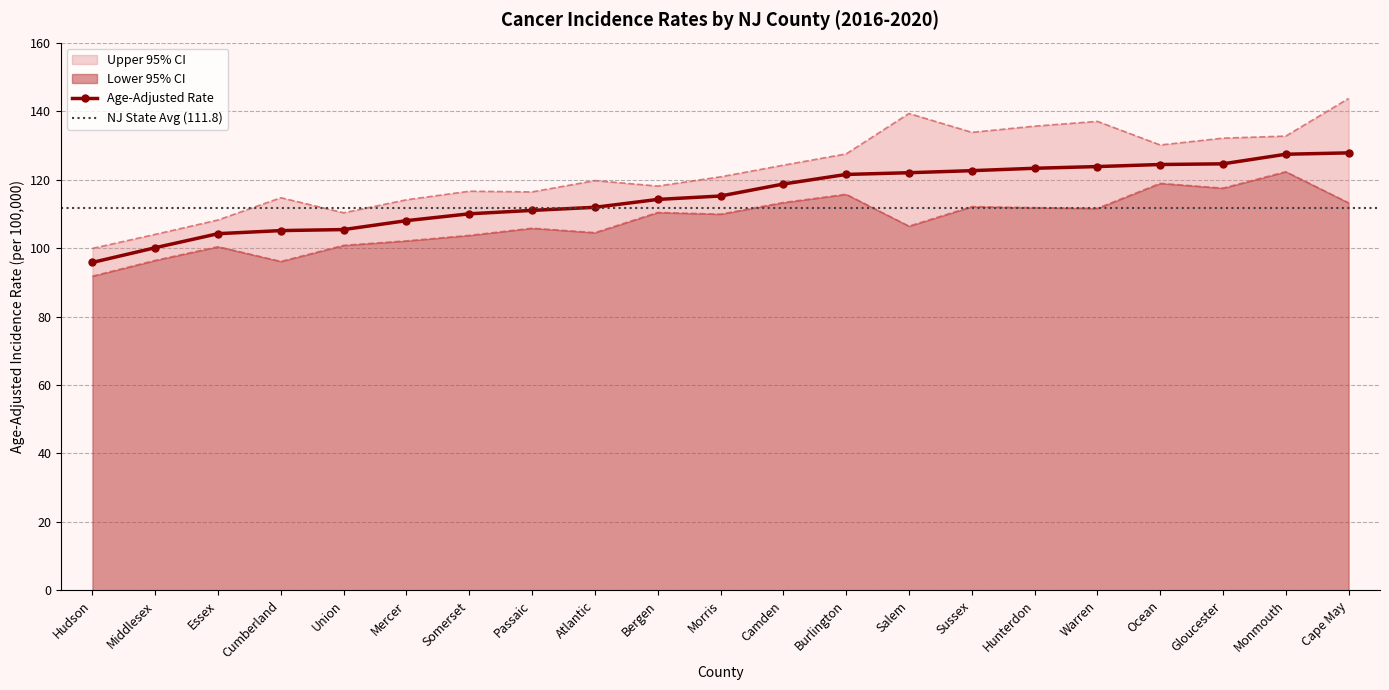

What is the label of the 12th point from the right?

Bergen